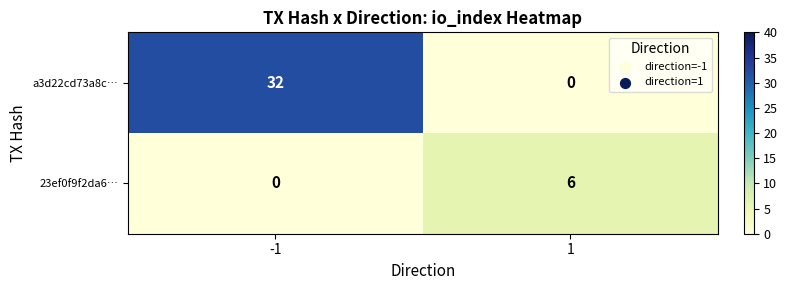

What is the maximum value shown in the chart?

32